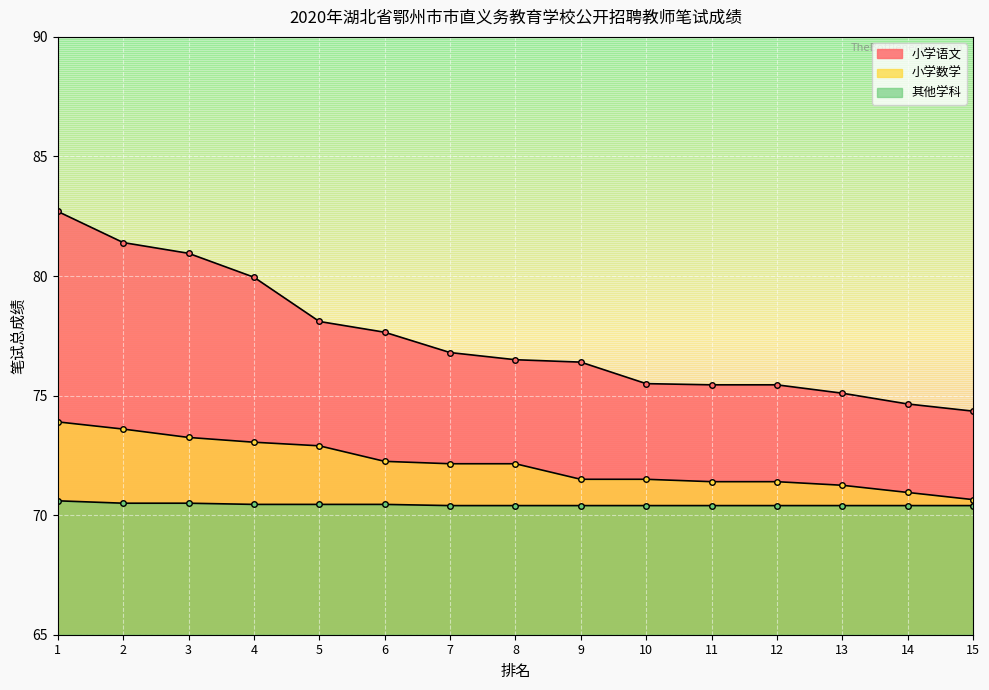

At 8, list the series in order from smallest to largest.

其他学科, 小学数学, 小学语文